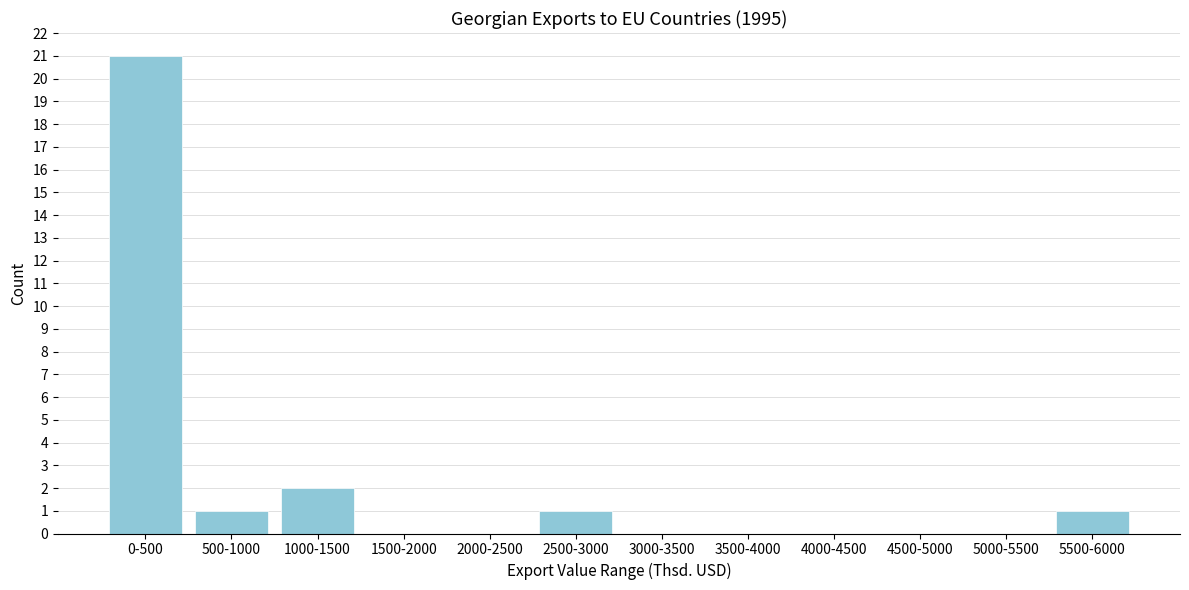

Reading right to left, extract all data points from this chart.

5500-6000=1	5000-5500=0	4500-5000=0	4000-4500=0	3500-4000=0	3000-3500=0	2500-3000=1	2000-2500=0	1500-2000=0	1000-1500=2	500-1000=1	0-500=21